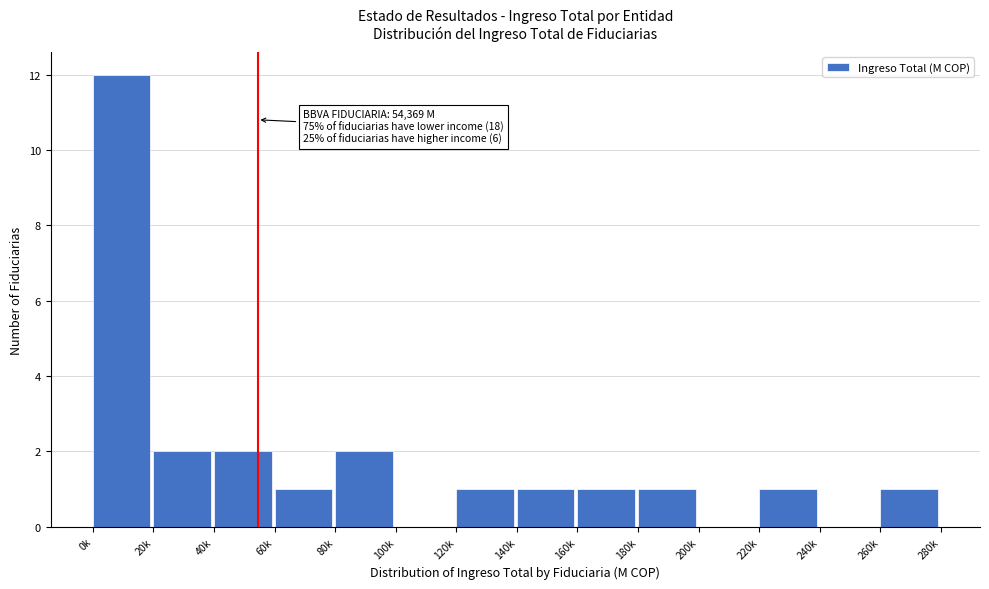

Reading left to right, list all the values displayed in this chart.

0k=12	20k=2	40k=2	60k=1	80k=2	100k=0	120k=1	140k=1	160k=1	180k=1	200k=0	220k=1	240k=0	260k=1